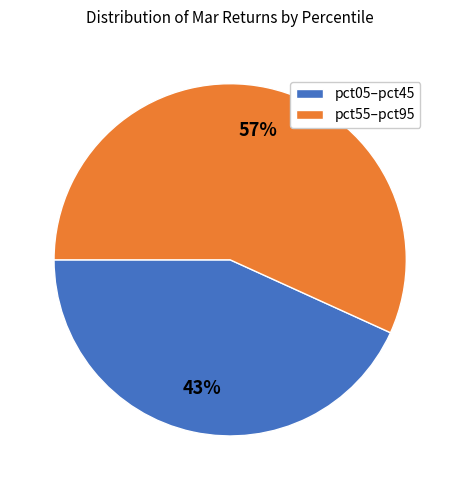

To the nearest percent, what percentage of the pie is pct55–pct95?

57%